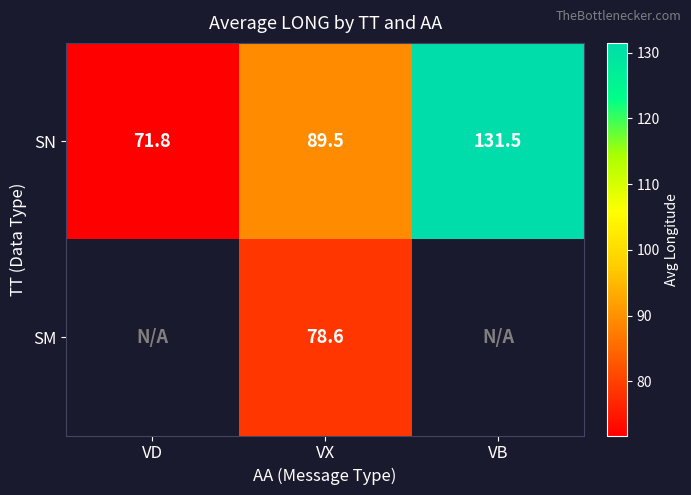

At which label does SN reach its minimum?

VD